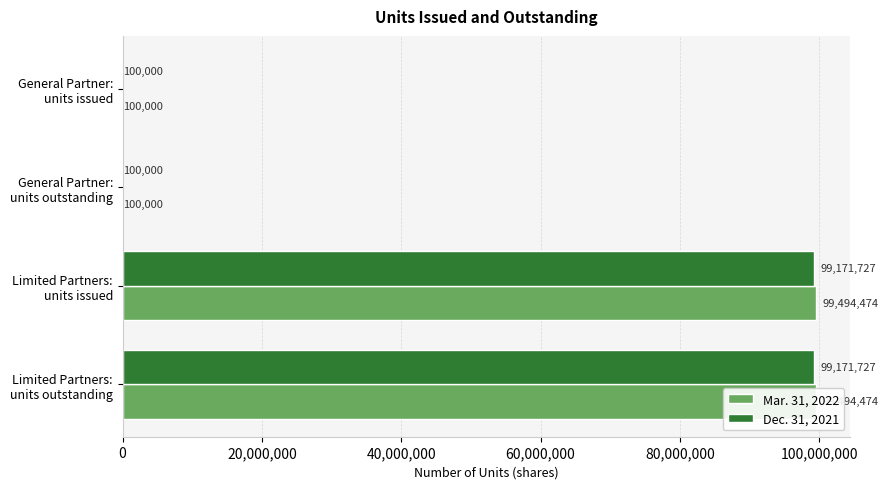

What is the difference between the maximum and minimum values in the Mar. 31, 2022 series?

99394474